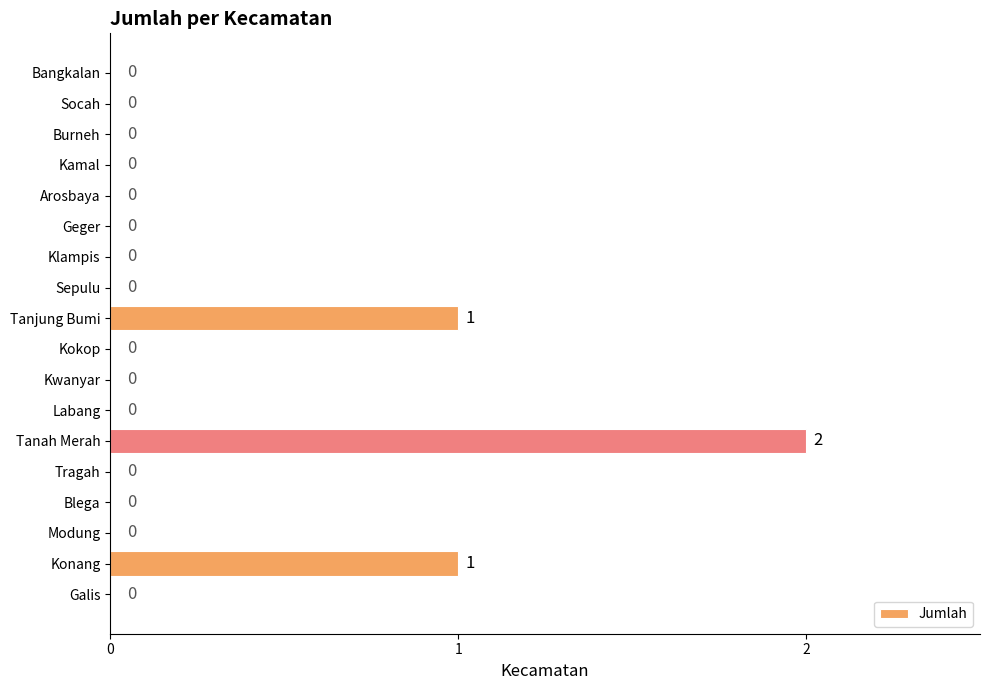

The chart shows a value of 0 at Klampis. True or false?

True